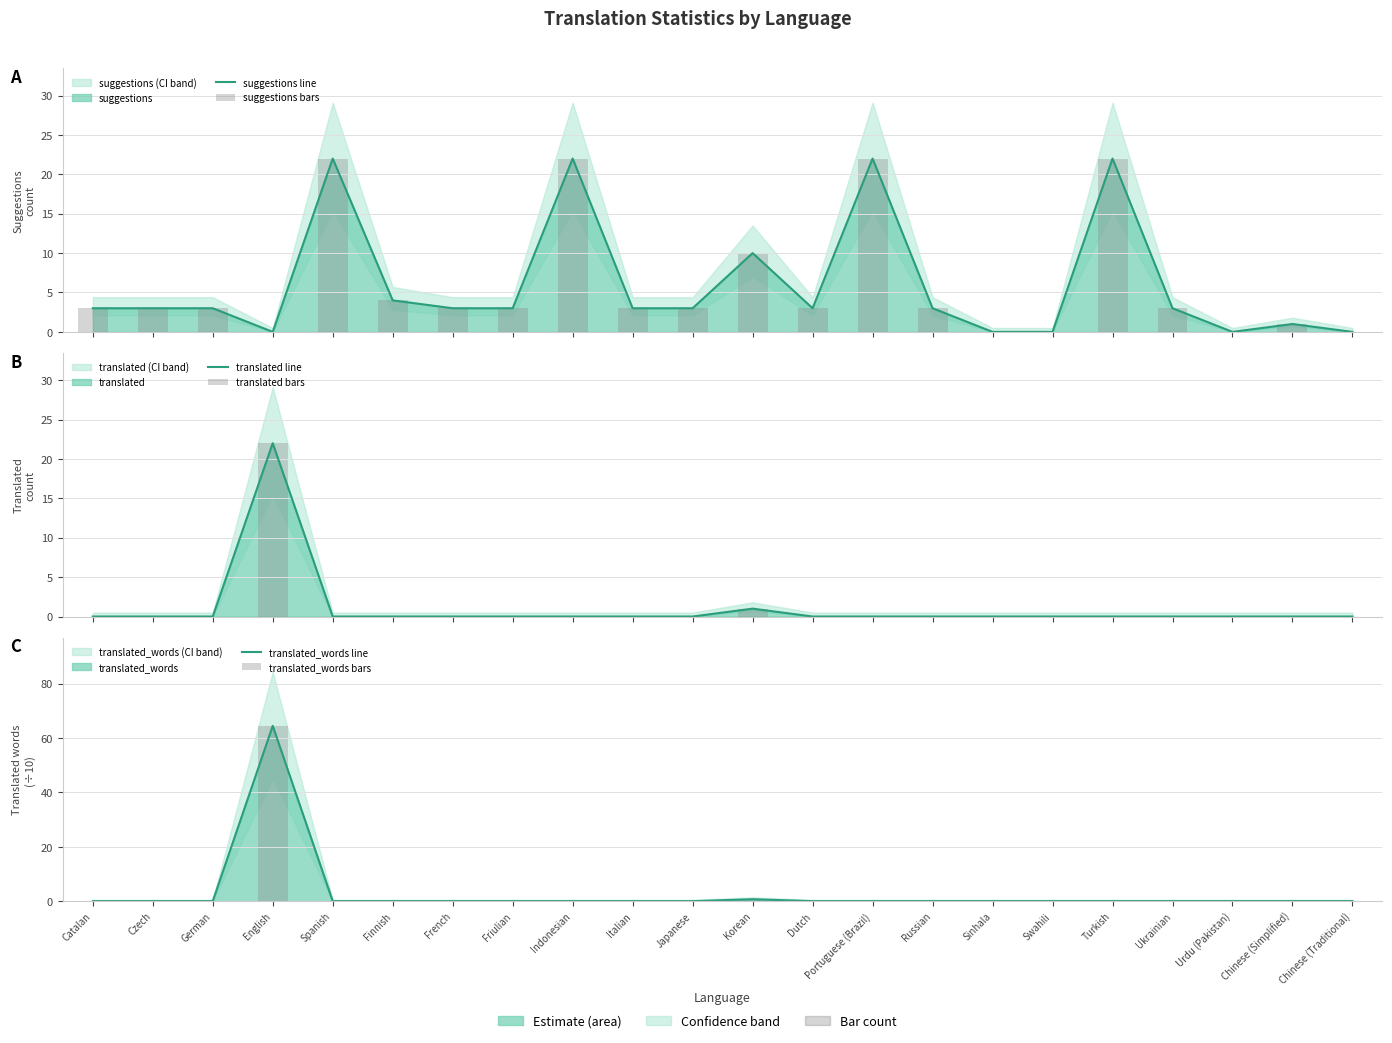

What position from the left is Indonesian?

9